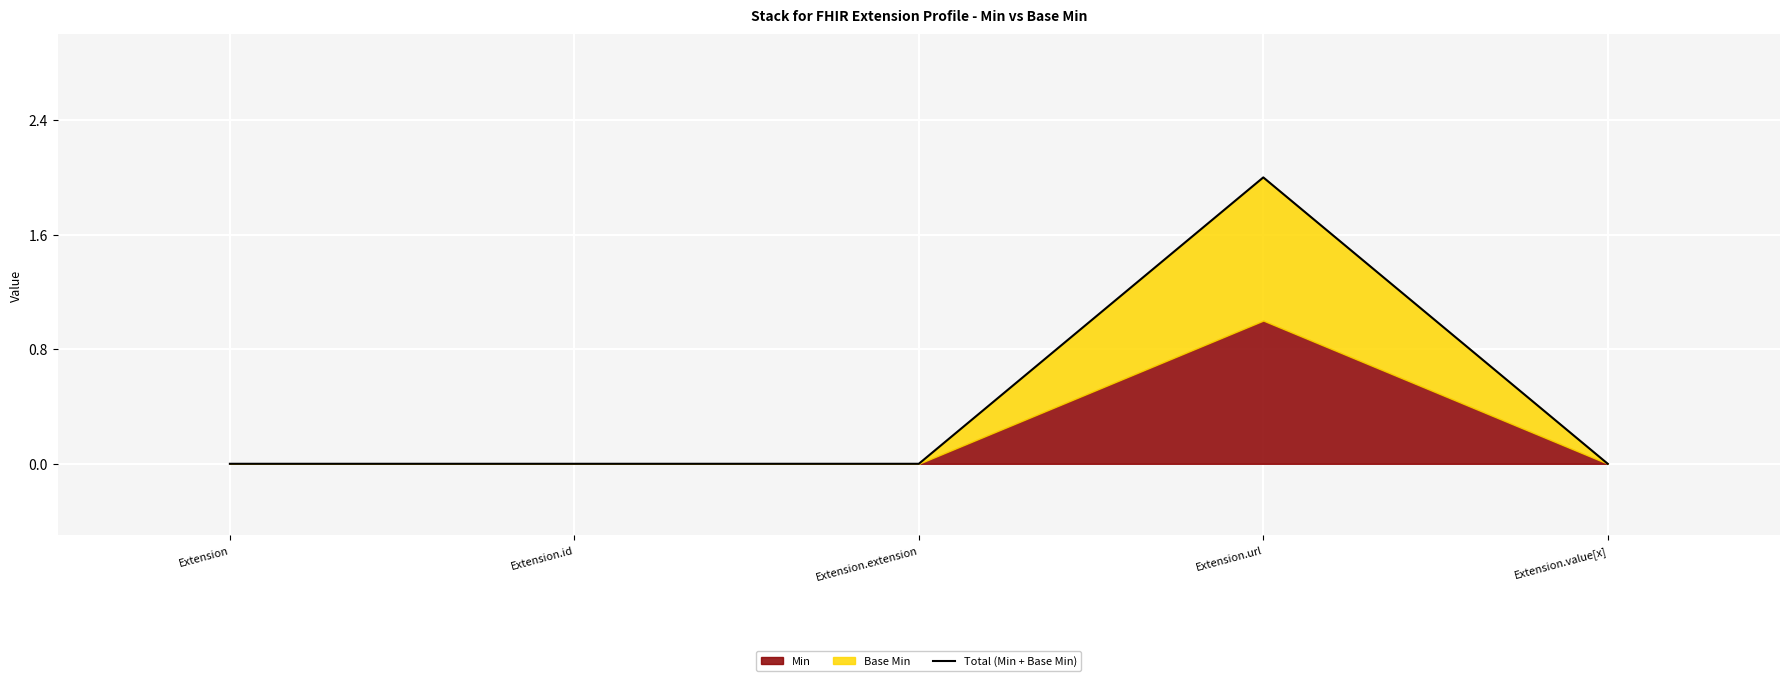

What is the label of the 3rd point from the left?

Extension.extension